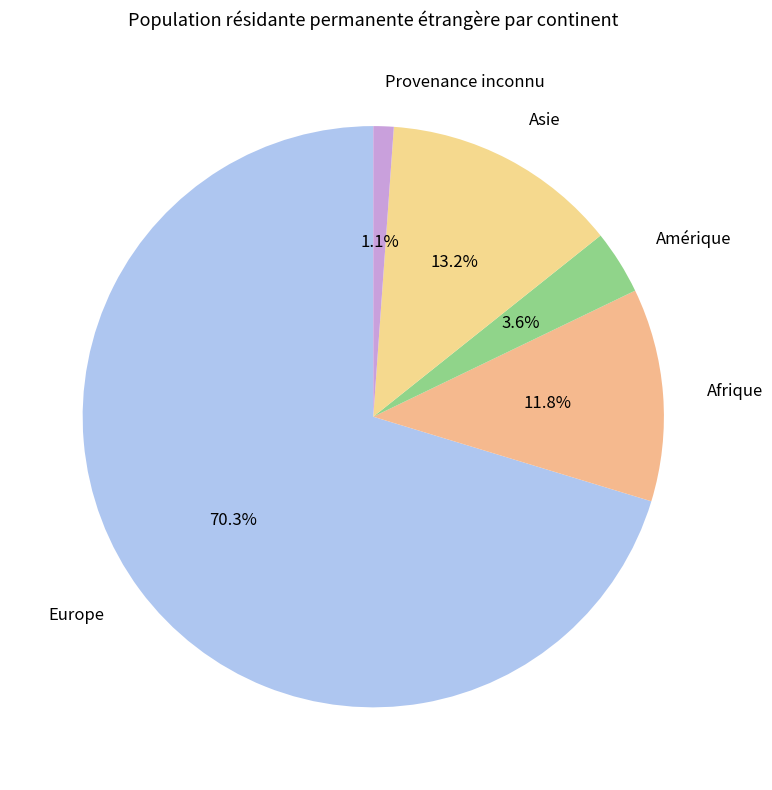

Between Amérique and Provenance inconnu, which is larger?

Amérique